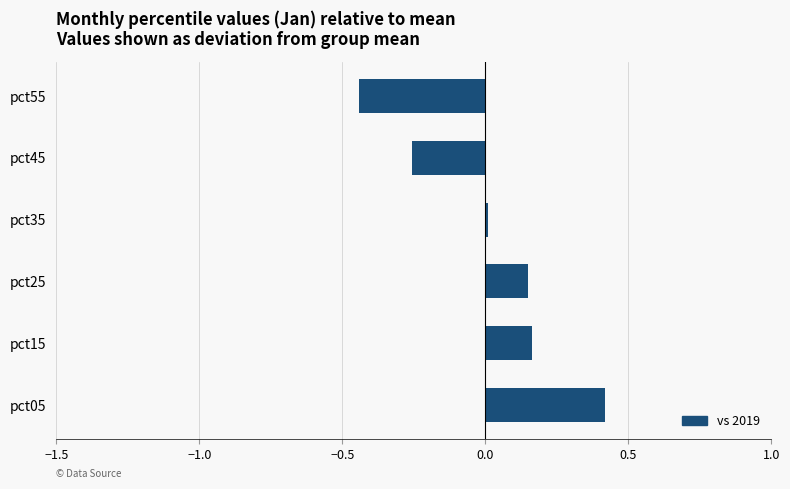

How many categories are shown in the chart?

6